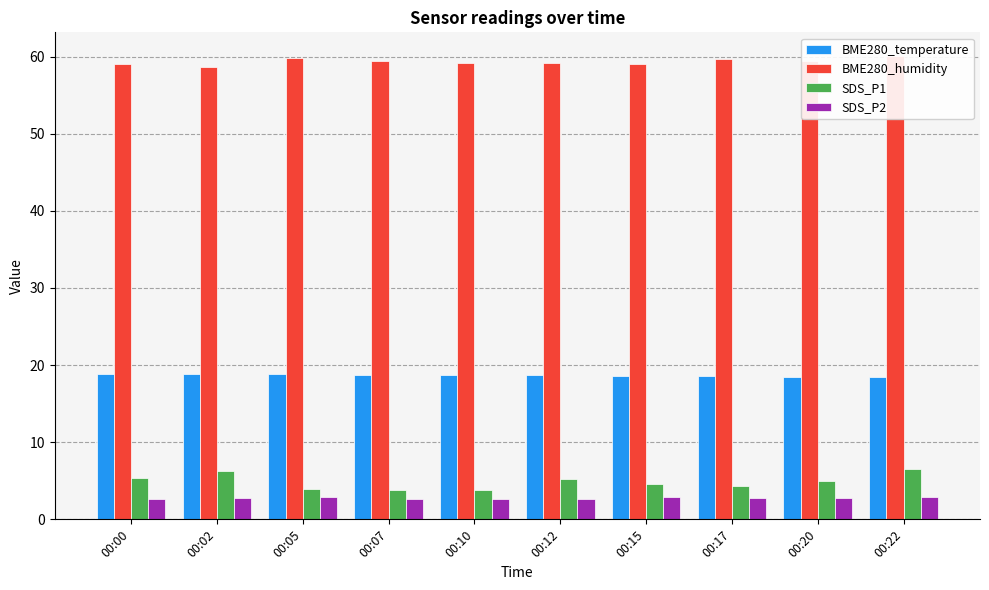

Is the value of BME280_temperature at 00:05 greater than the value of BME280_humidity at 00:12?

No